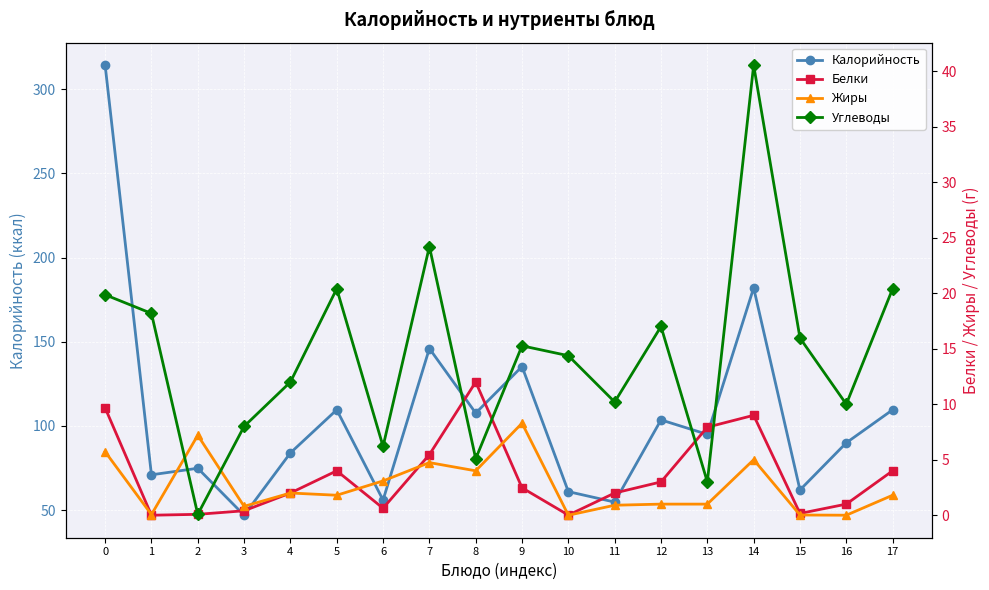

At how many categories does at least one series exceed 291?

1